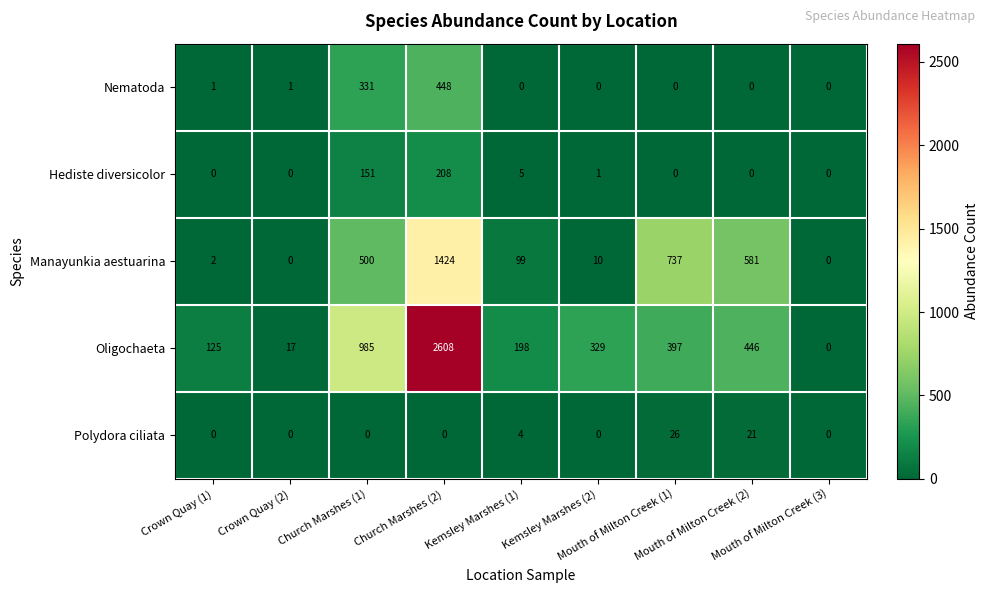

Which series has the largest total across all categories?

Oligochaeta